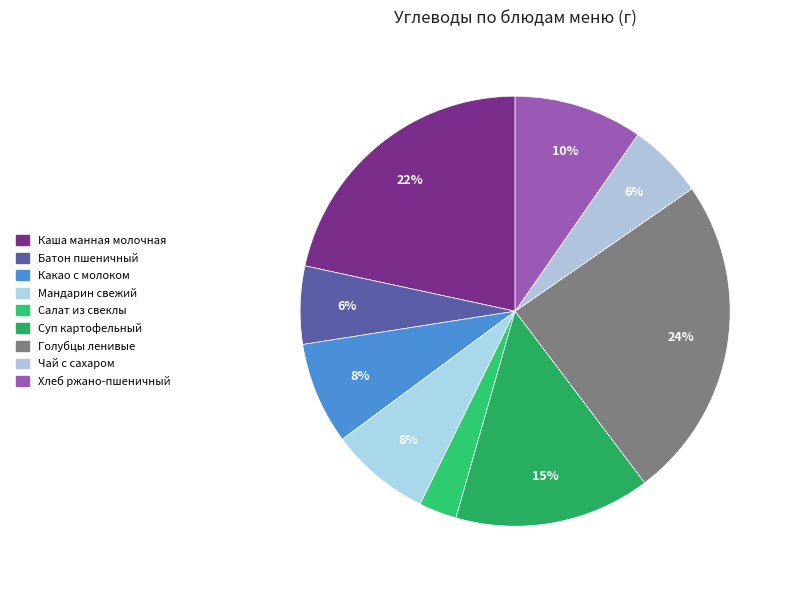

To the nearest percent, what is the difference between the largest and smallest slice percentages?

22%